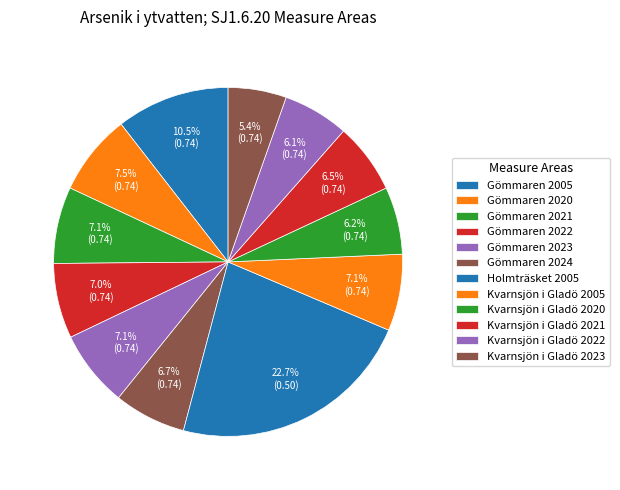

Count the number of slices in the pie.

12